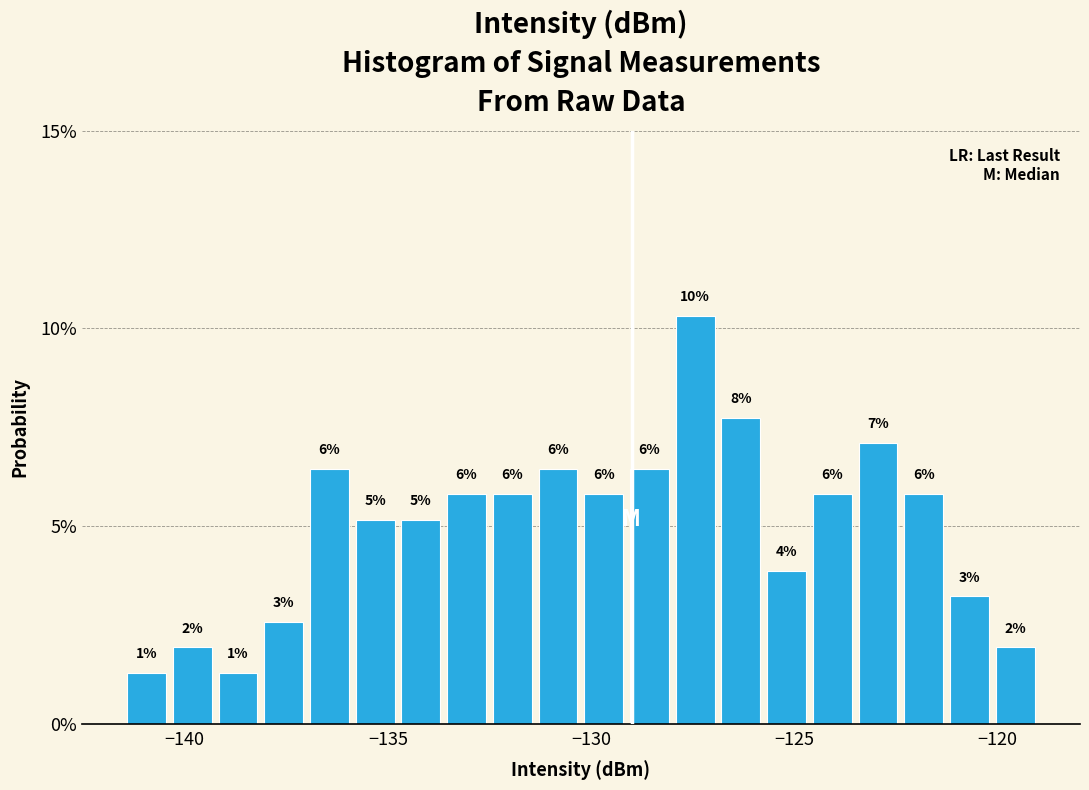

Around what value on the x-axis is the tallest bar? Give the approximate position of its centre, as read against the axis.

-127.5